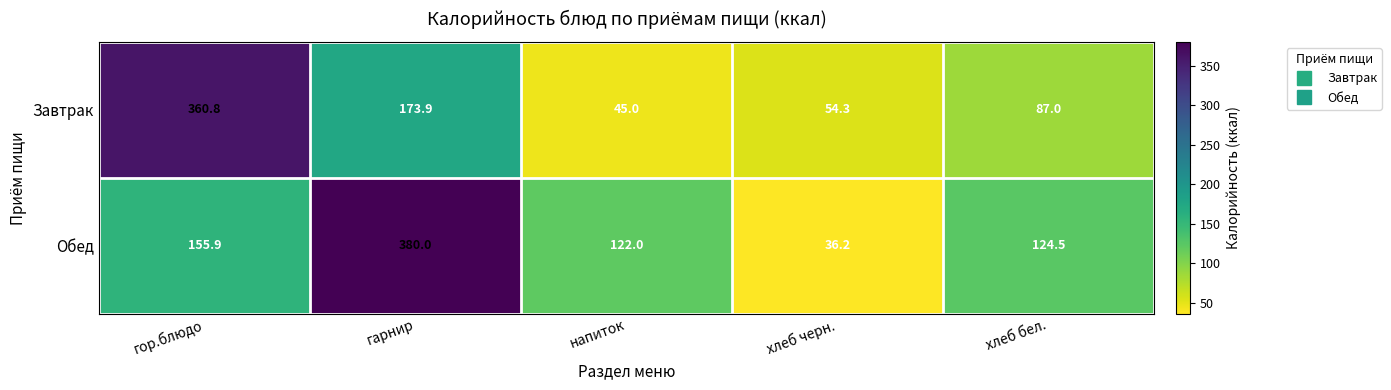

What is the difference between the highest and lowest values at гарнир?

206.1